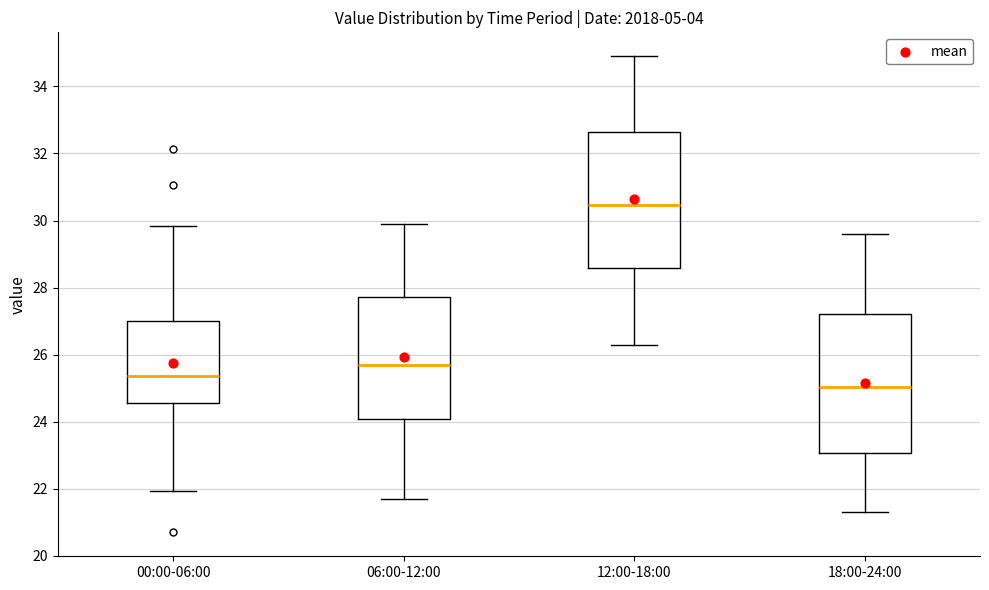

Which box's median line is the highest?

12:00-18:00